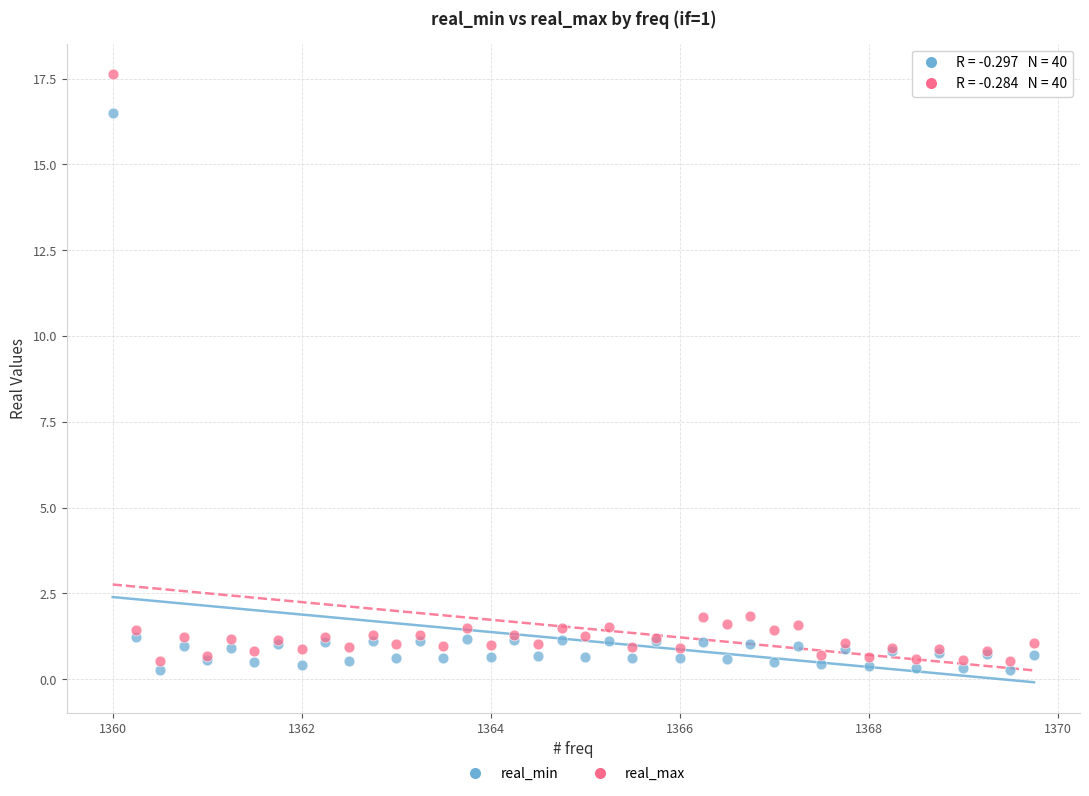

Which series contains the highest Y value?

real_max